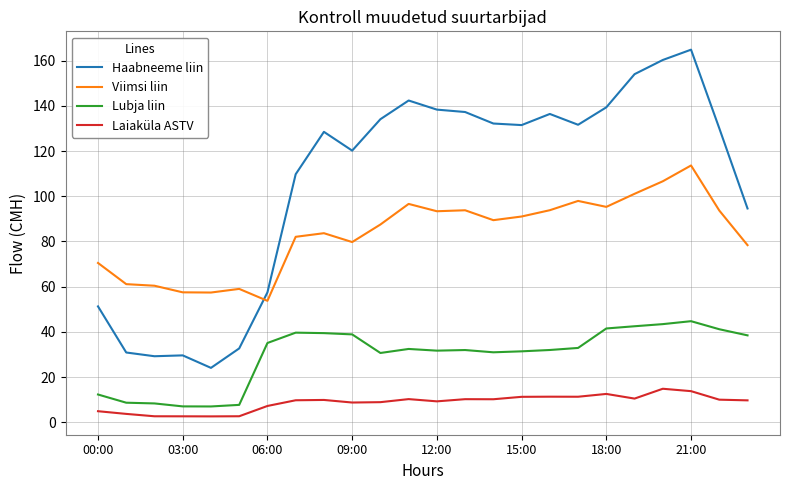

At how many categories does at least one series exceed 146?

3